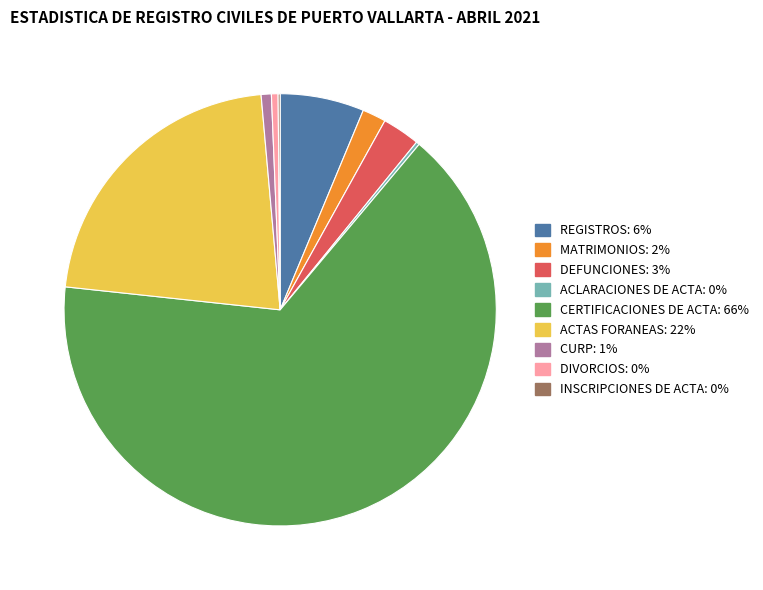

Which slice is the largest?

CERTIFICACIONES DE ACTA